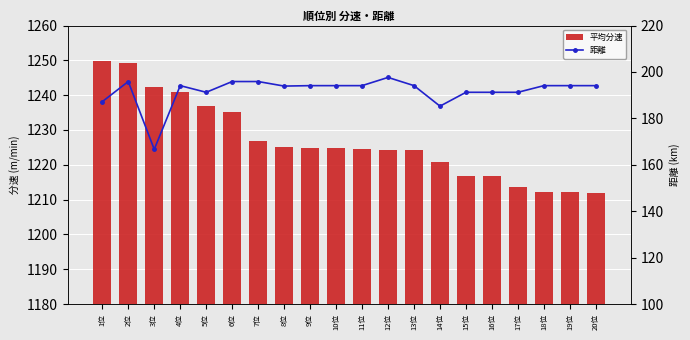

What is the total value across all series at 7位?

1422.7